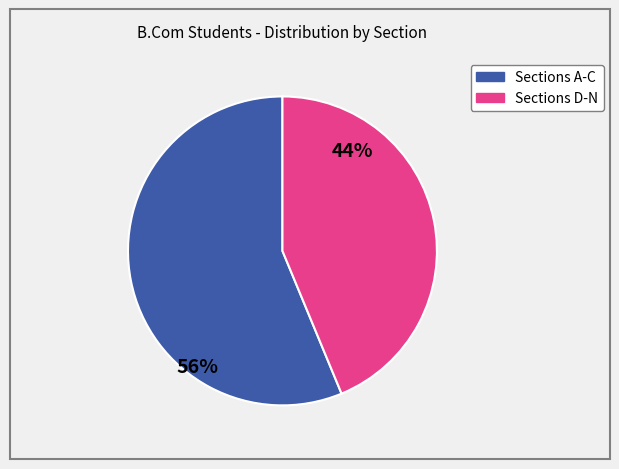

Is there a majority slice in this chart?

Yes